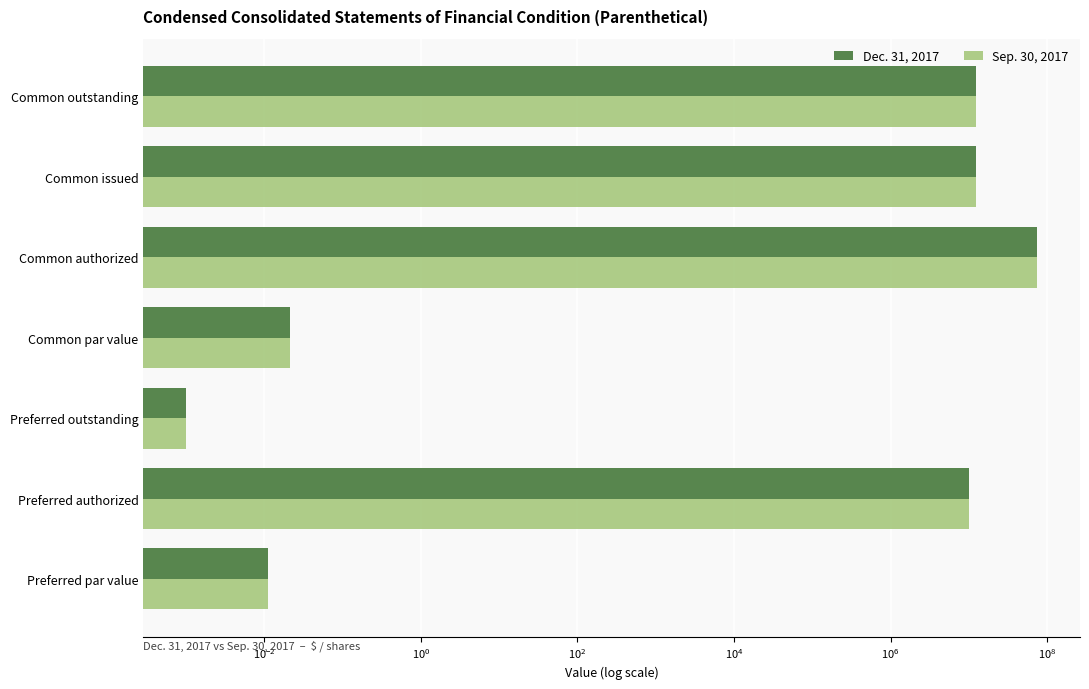

List the series in order of their peak value, highest first.

Dec. 31, 2017, Sep. 30, 2017